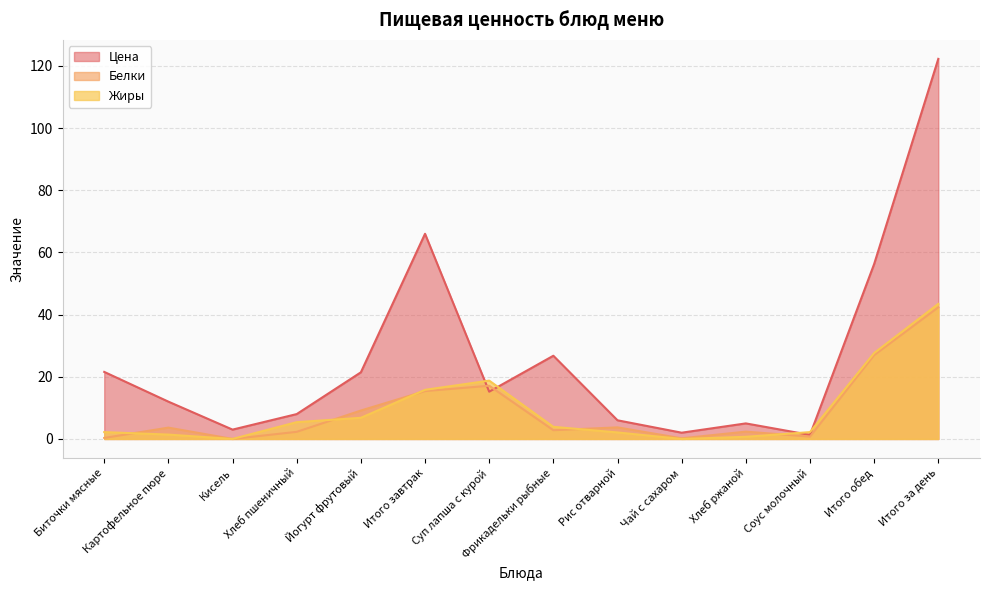

Rank the categories by Цена value from highest to lowest.

Итого за день, Итого завтрак, Итого обед, Фрикадельки рыбные, Биточки мясные, Йогурт фрутовый, Суп лапша с курой, Картофельное пюре, Хлеб пшеничный, Рис отварной, Хлеб ржаной, Кисель, Чай с сахаром, Соус молочный